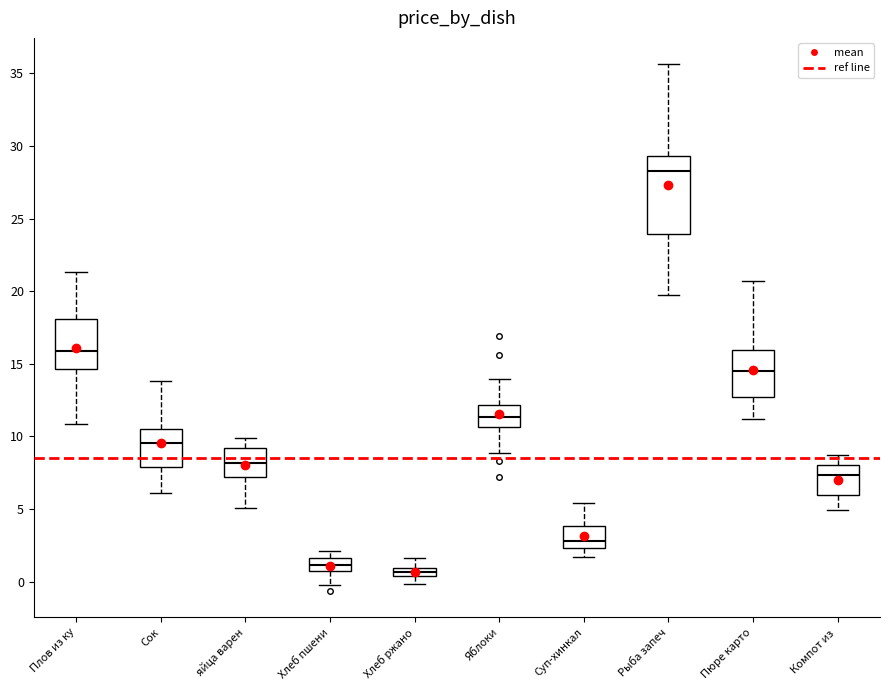

Where is the upper edge of the box for Суп-хинкал on the y-axis? The values are not printed on the chart, so give them approximately, as read against the axis.

4.0